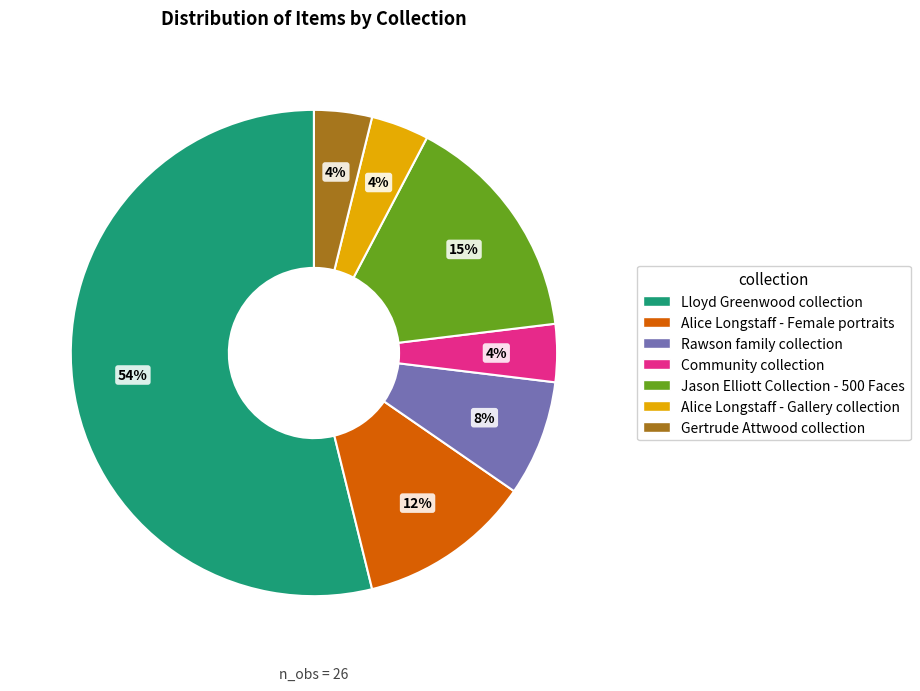

Which slice represents more than half of the pie?

Lloyd Greenwood collection